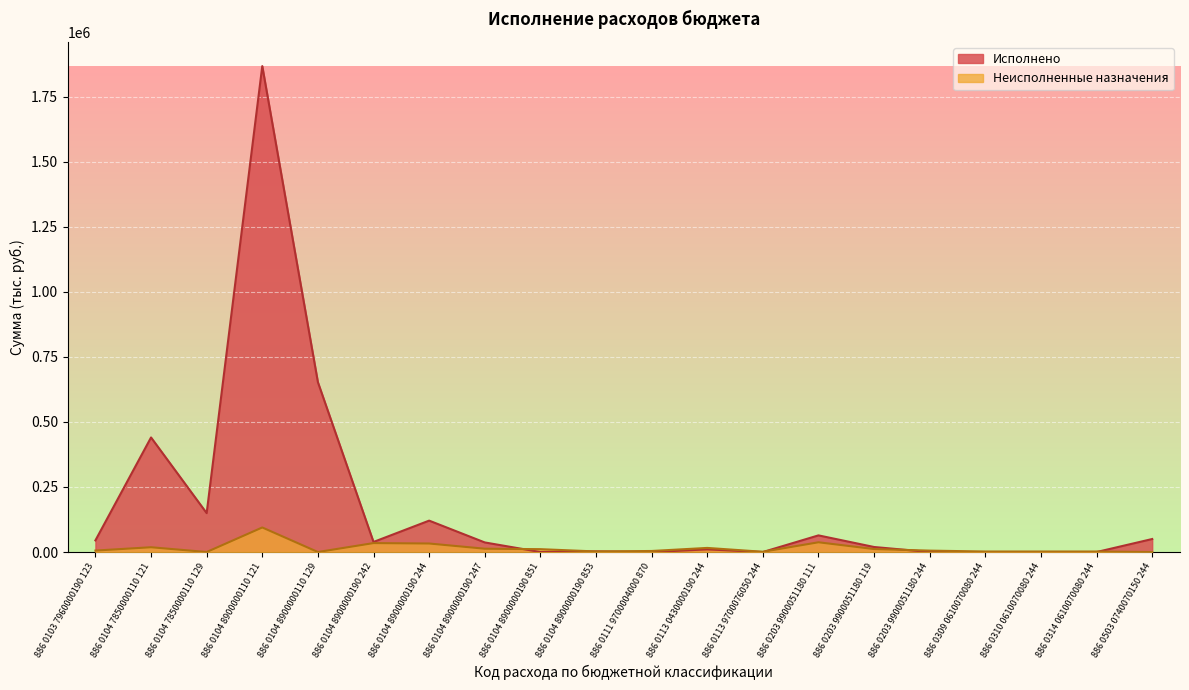

Read the Неисполненные назначения value at 886 0203 9900051180 244.

5400.0